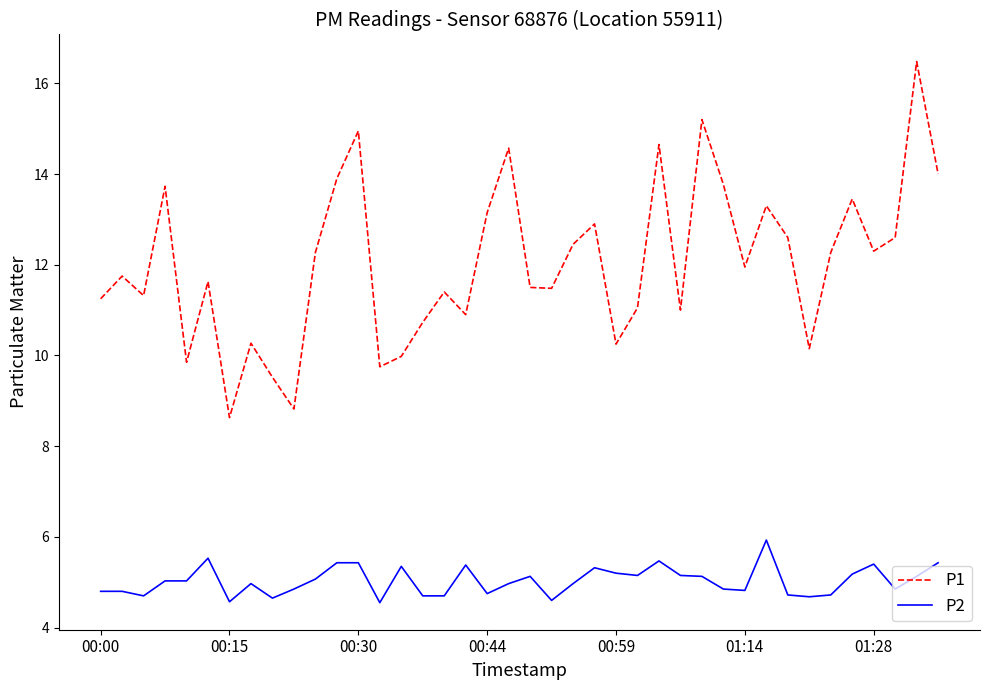

True or false: P2 and P1 cross at least once.

False